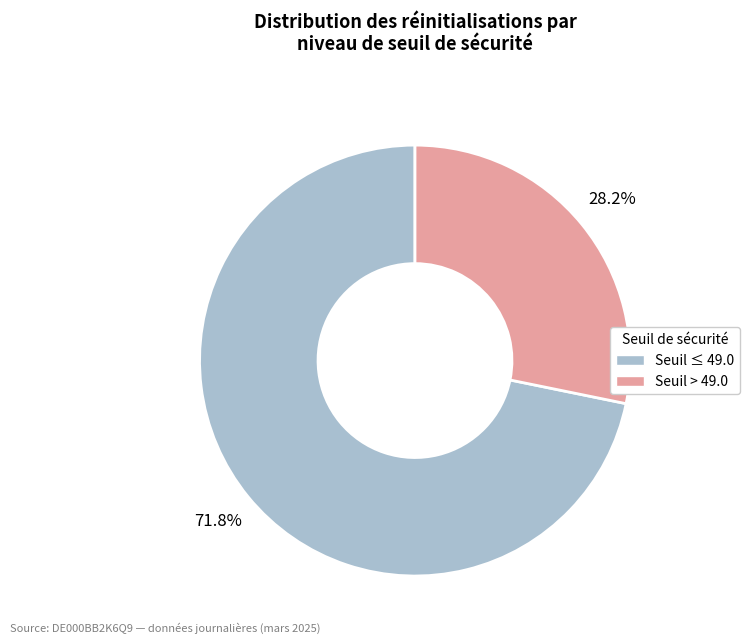

Which category accounts for the majority?

Seuil ≤ 49.0